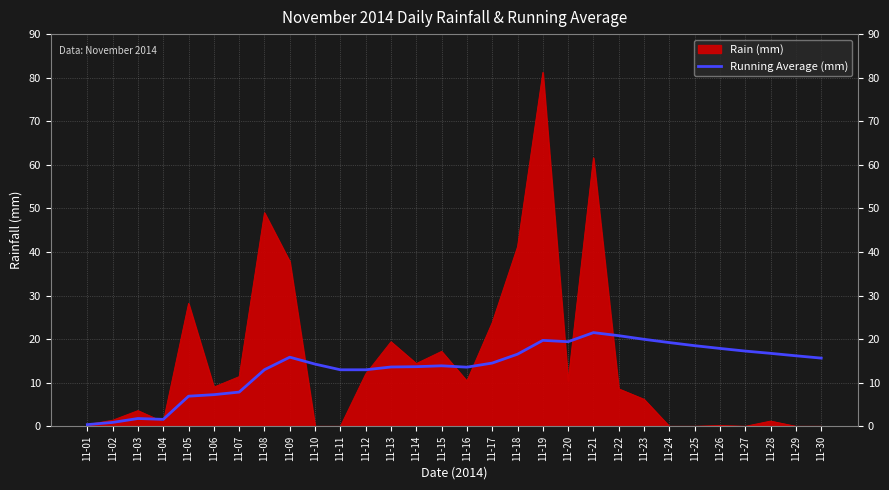

True or false: the data shows 27.1 at 11-22.

False